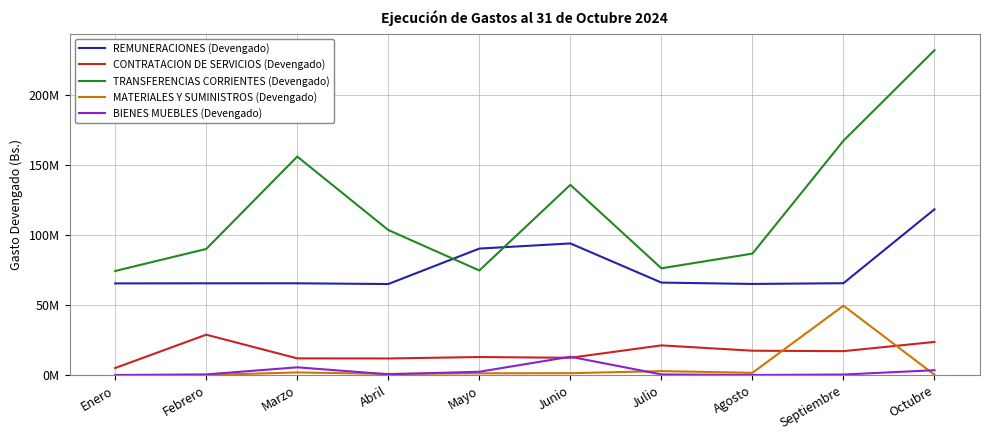

What is the label of the 8th point from the left?

Agosto